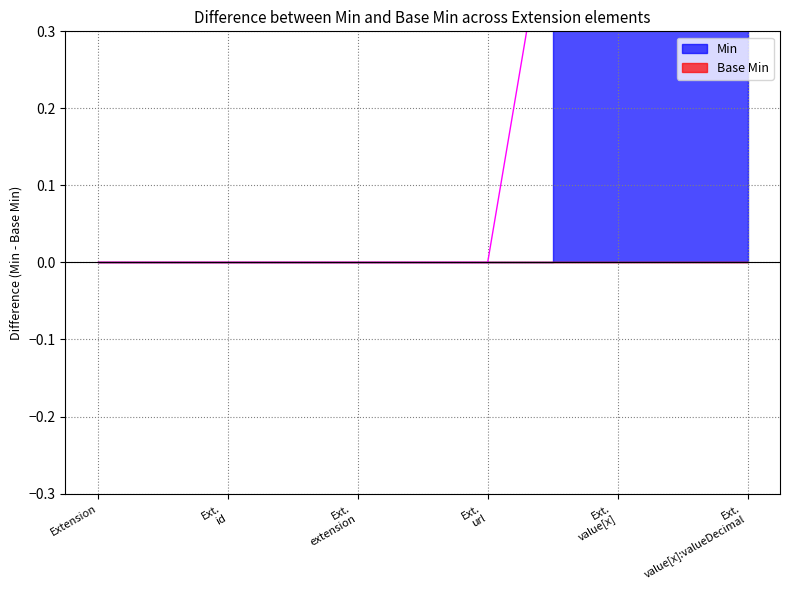

The Min series shows 0 at Extension.id. True or false?

False